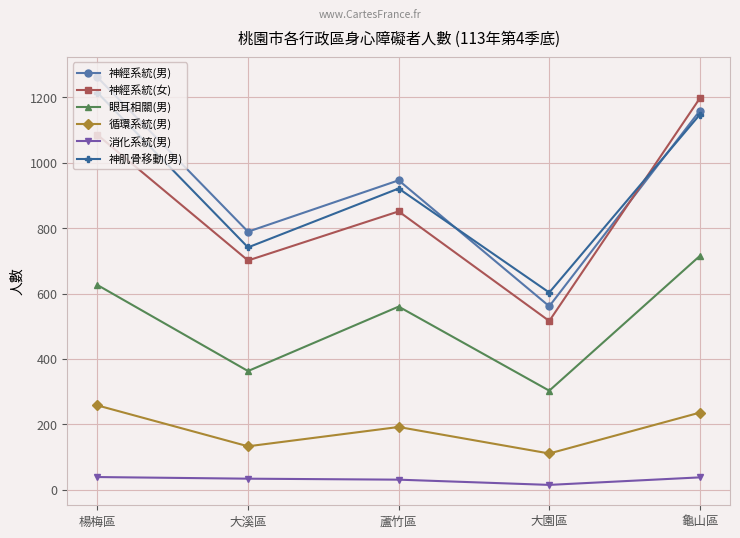

Is this an area chart (filled region under the line)?

No